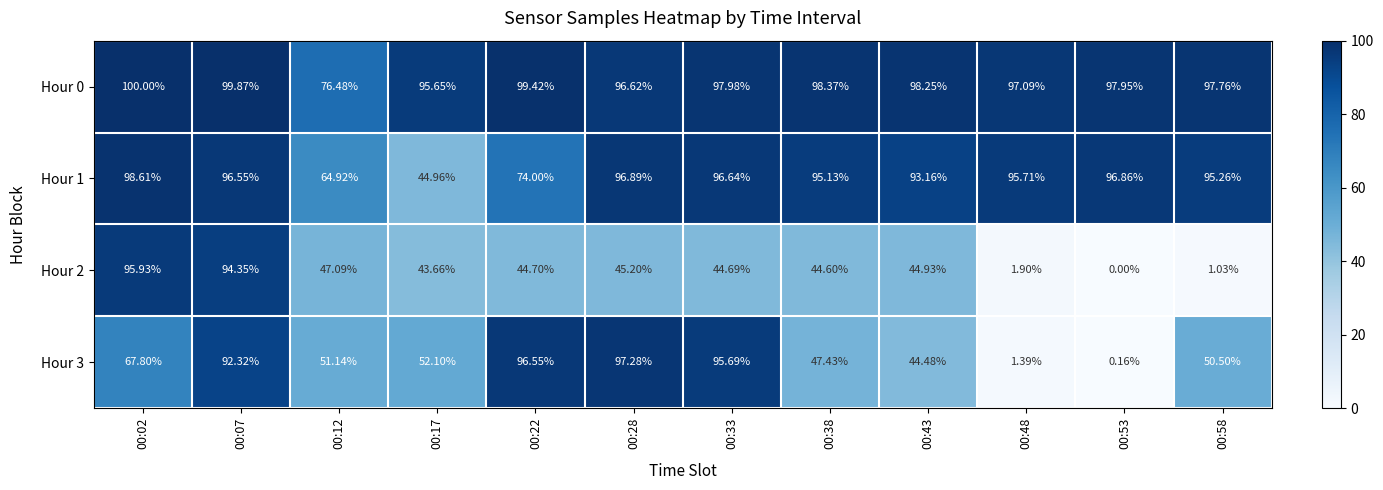

How many data points does each series have?

12